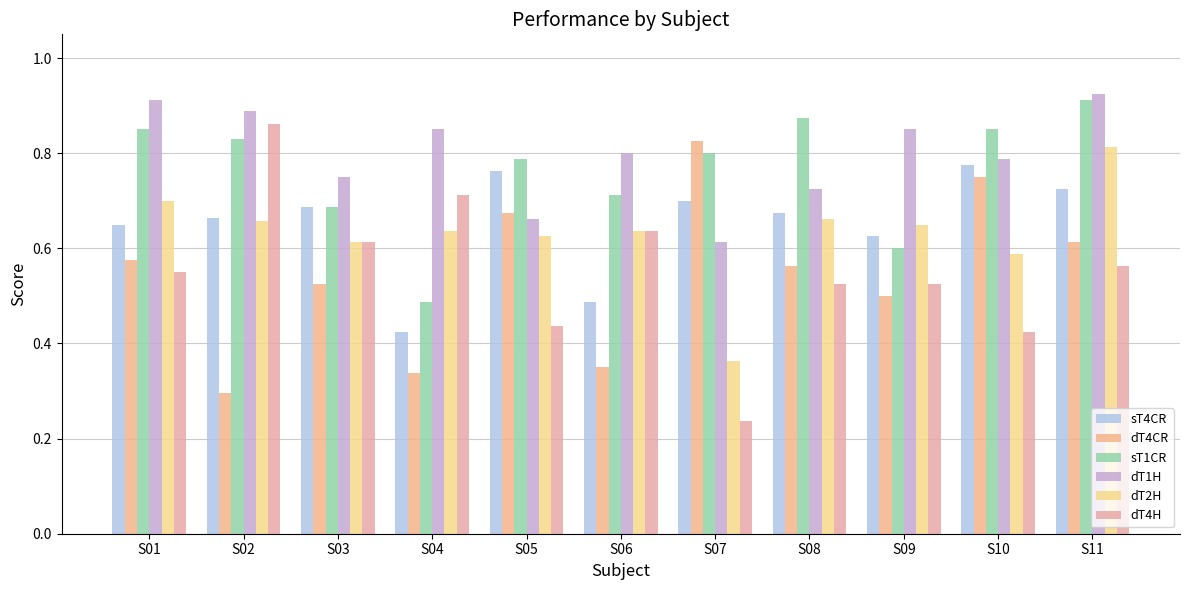

What is the value of the dT2H bar at the 2nd from the left?

0.7